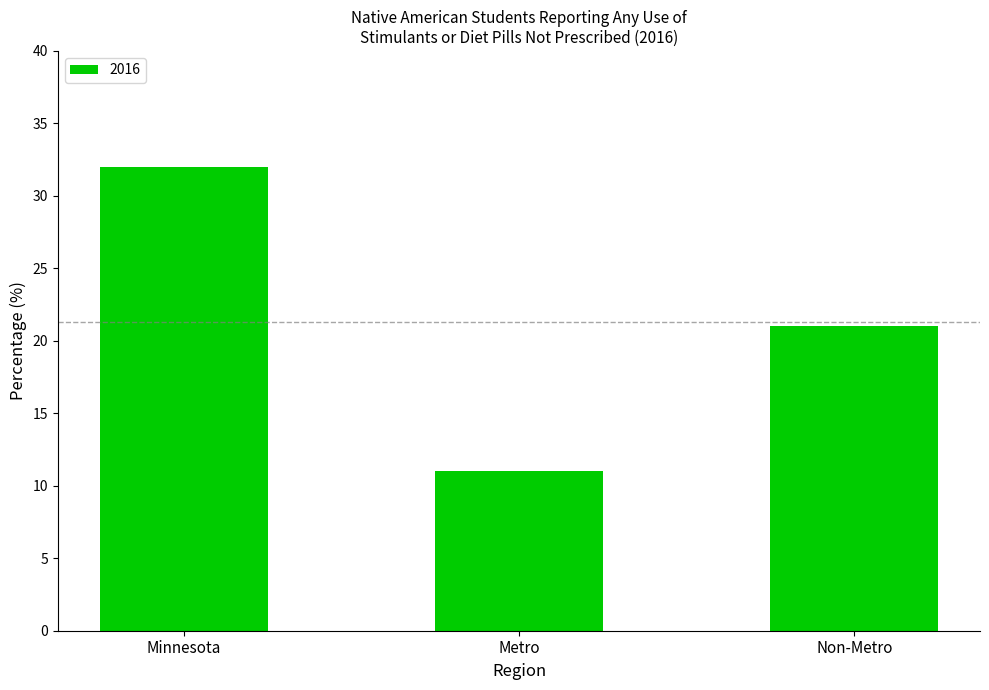

What is the label of the 1st bar from the right?

Non-Metro